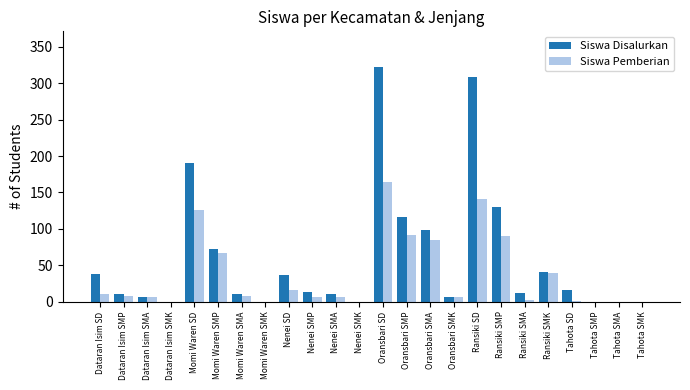

What is the sum of all Siswa Disalurkan values?

1444